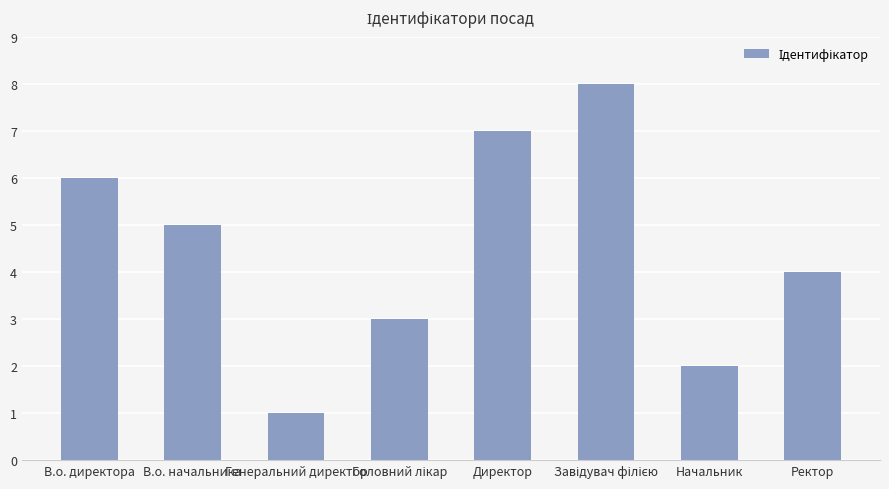

Which category has the lowest value across all series?

Генеральний директор